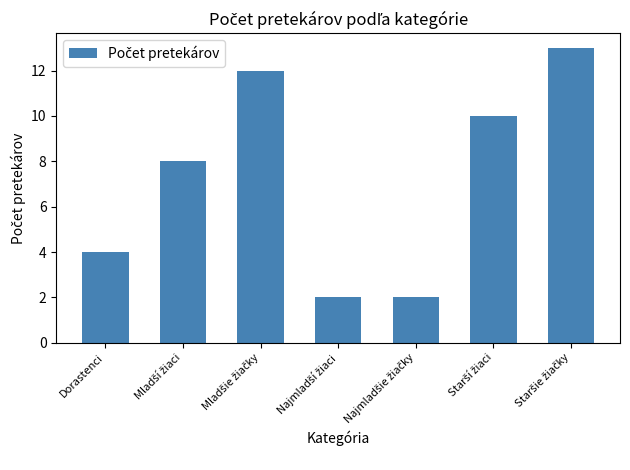

Reading left to right, transcribe all the data shown in this chart.

4	8	12	2	2	10	13